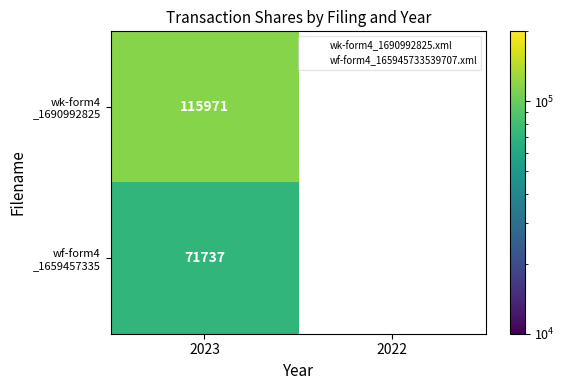

List the labels in order of wf-form4 _1659457335 value, smallest first.

2023, 2022